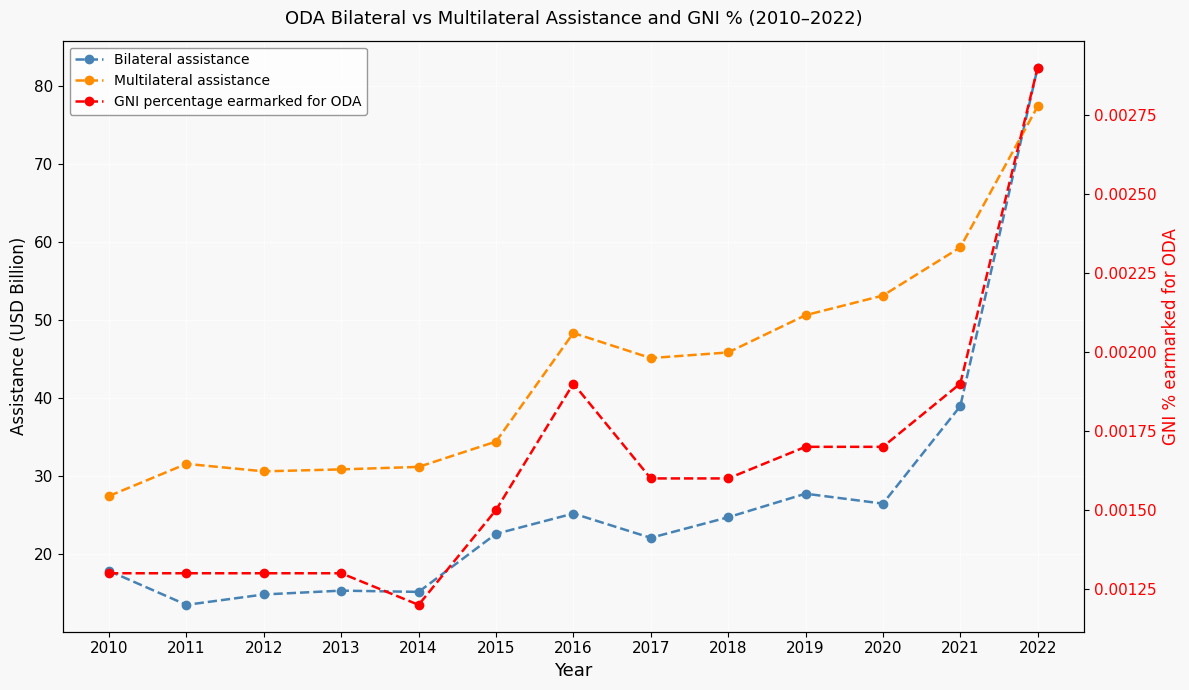

Count the number of data series in this chart.

3